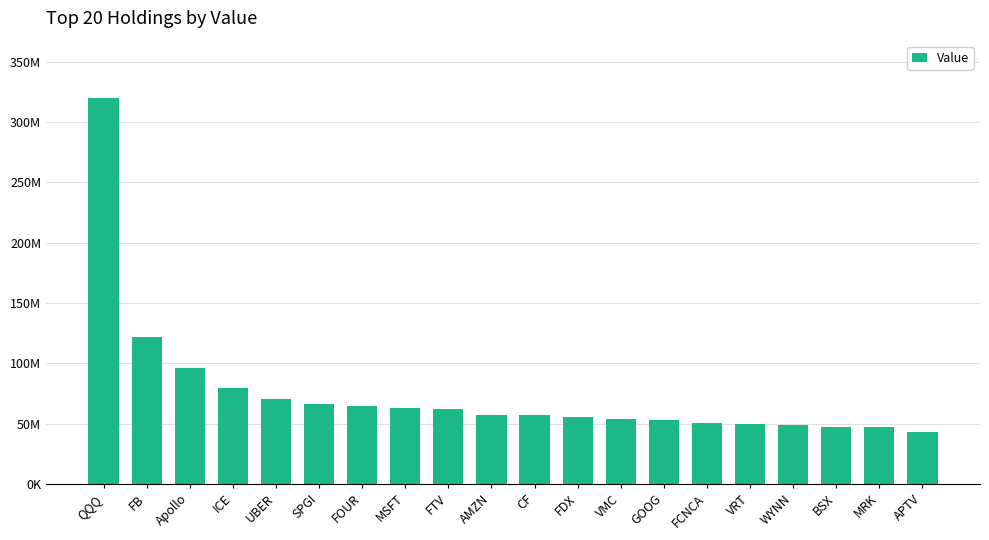

What is the change in value from UBER to CF?

-13311450